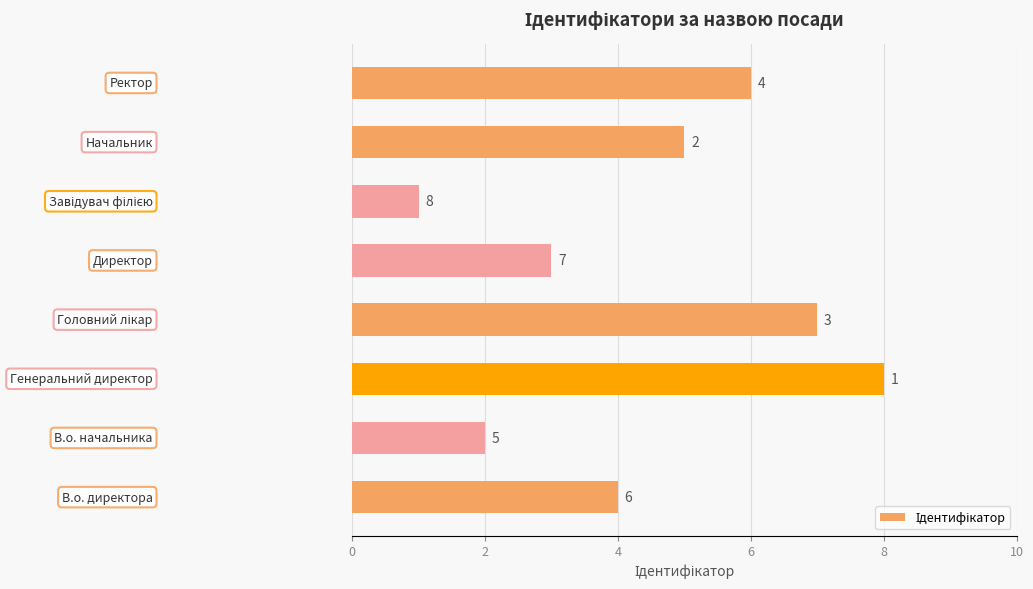

How many values are between 3 and 7?

5